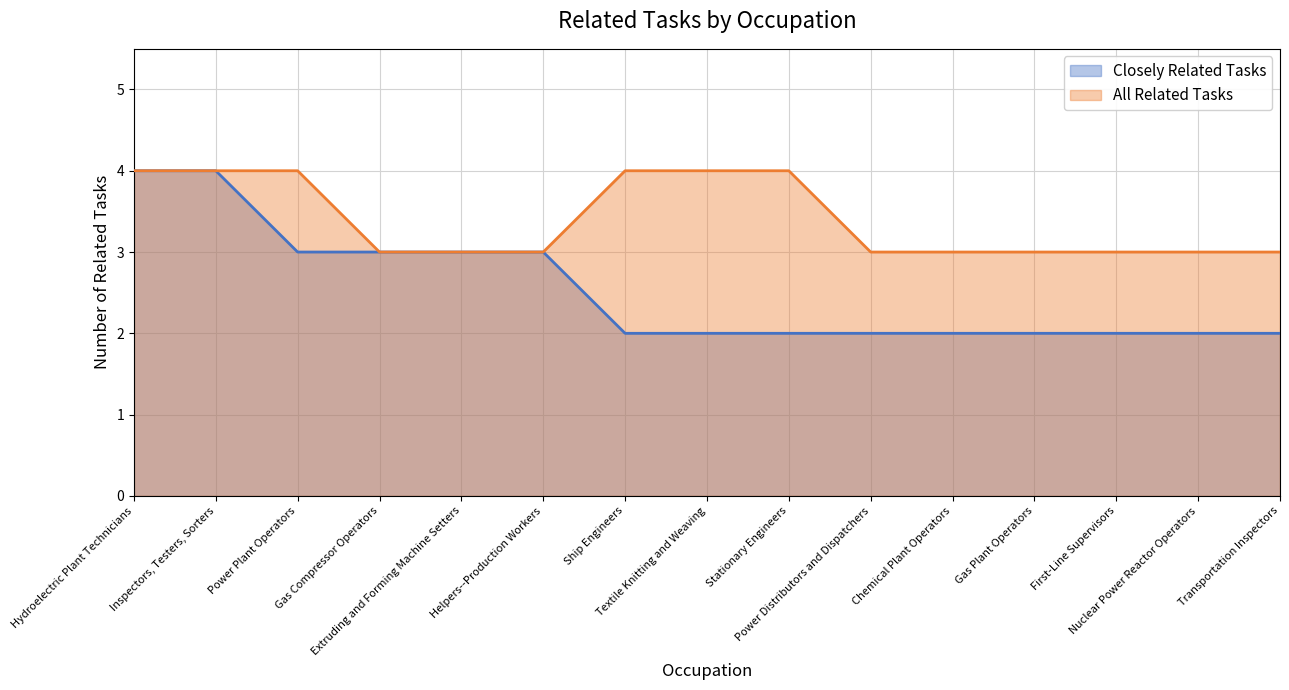

What is the label of the 1st point from the left?

Hydroelectric Plant Technicians